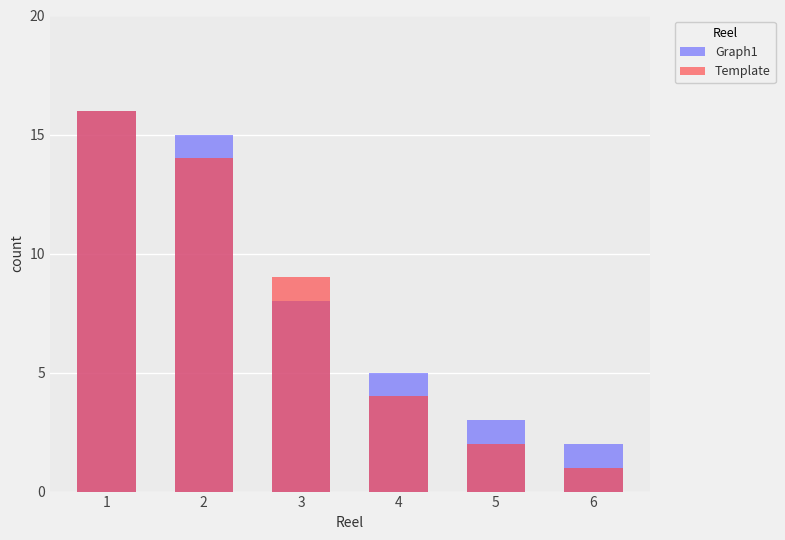

At how many categories does at least one series exceed 2?

5